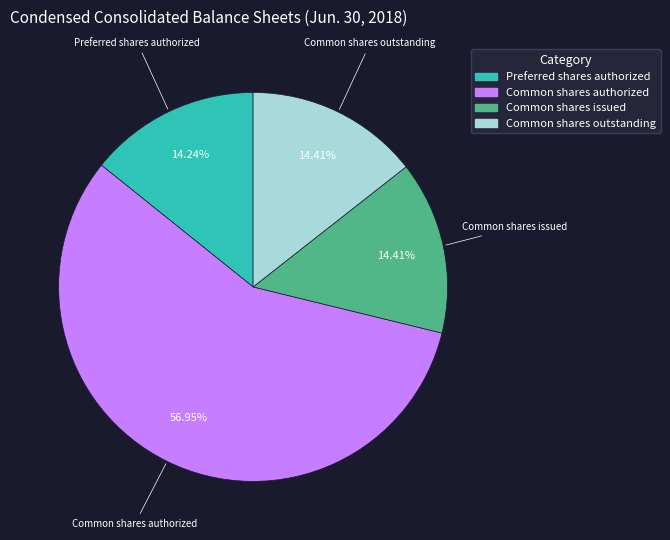

Is there any slice that represents more than half of the pie?

Yes